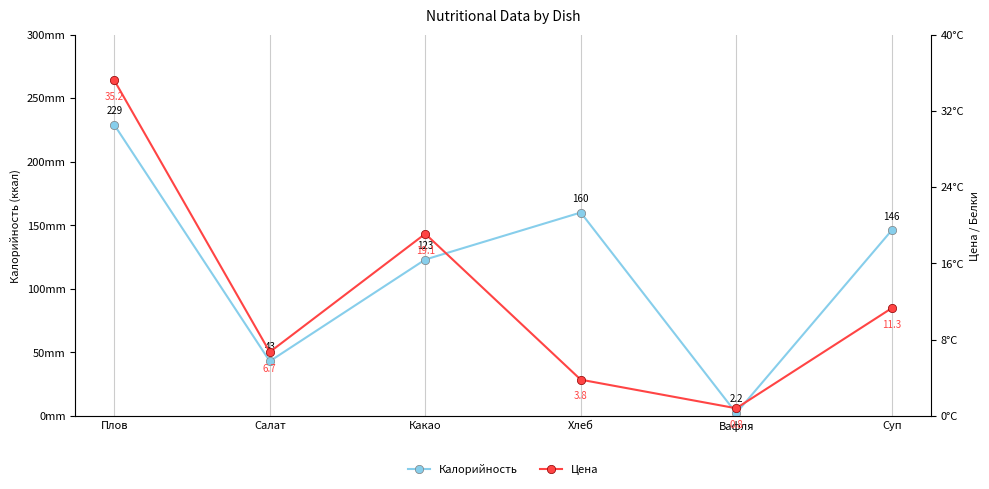

How many interior local peaks does the Калорийность series have?

1